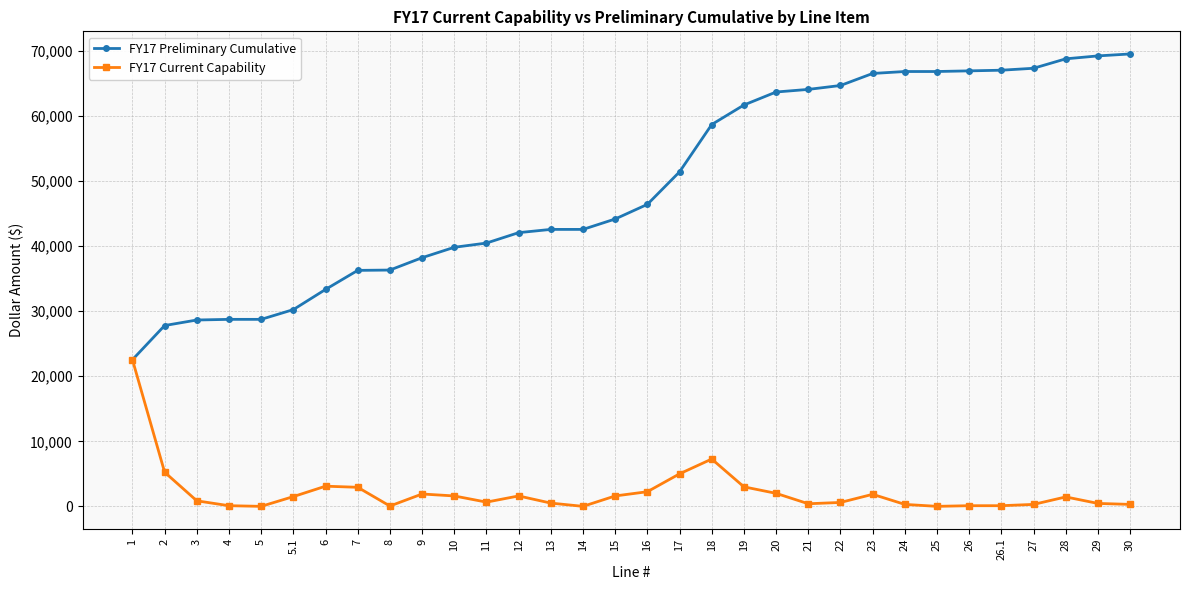

What is the total value across all series at 4?

28850